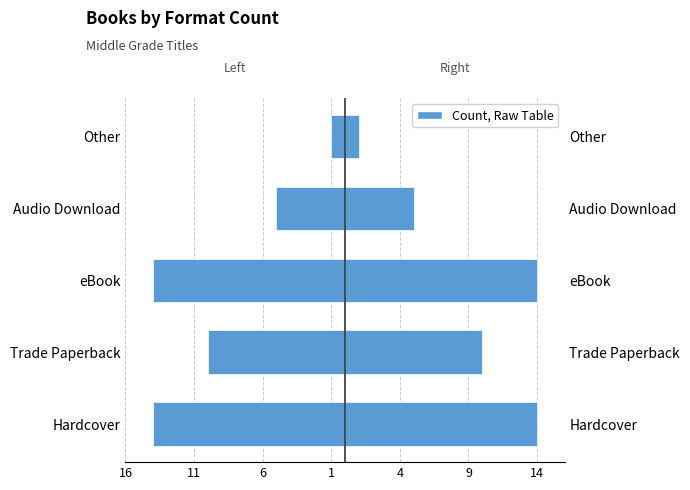

What is the approximate value at Audio Download, to the nearest 5?

5